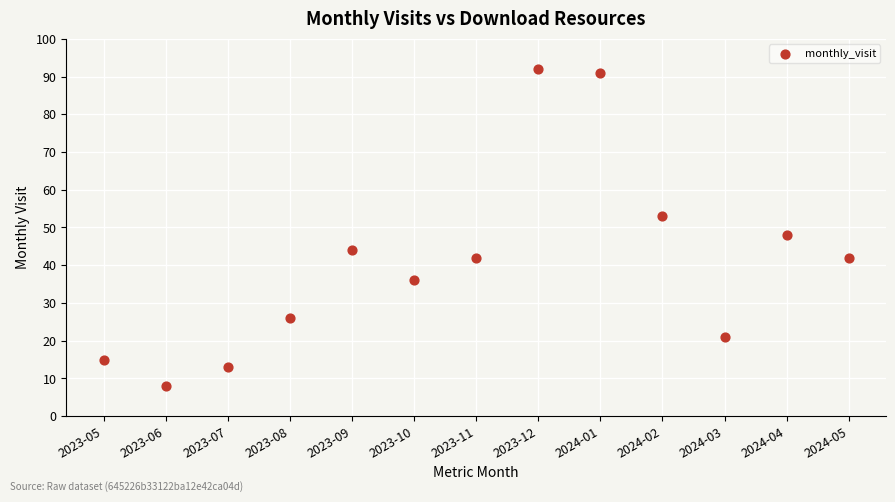

What Y value in the scatter plot is closest to 50?

48